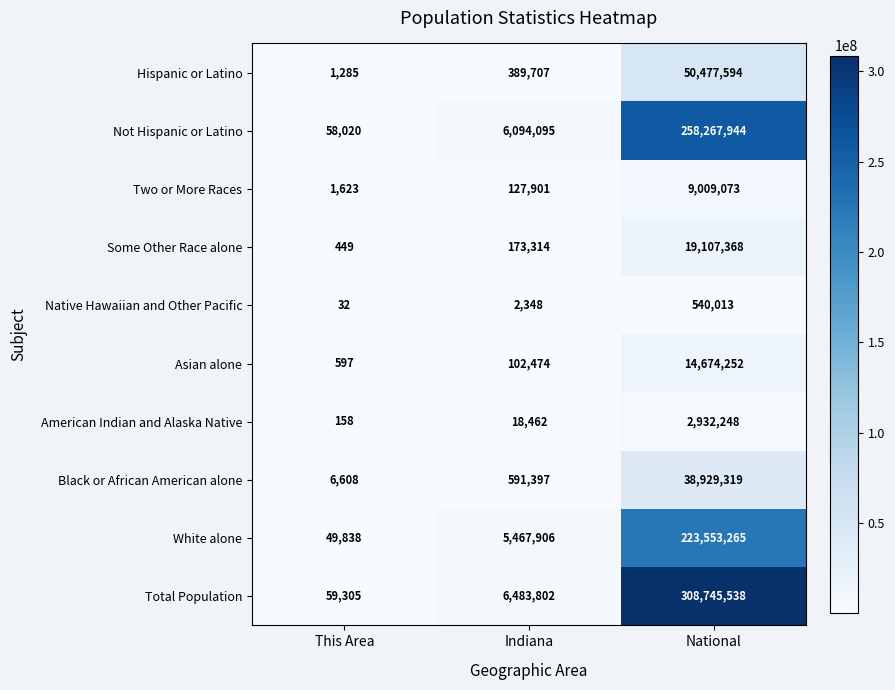

What is the sum of the Native Hawaiian and Other Pacific values at National and Indiana?

542361